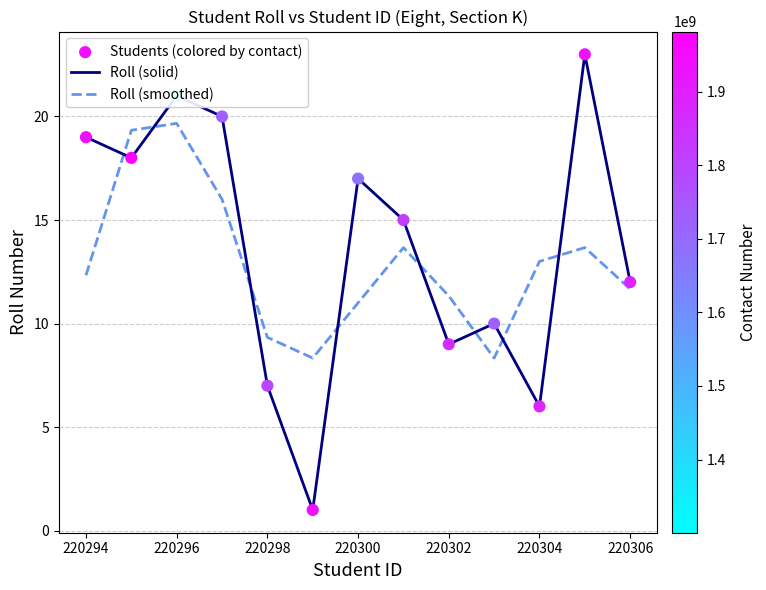

Which series has the widest spread of values?

Roll (solid)